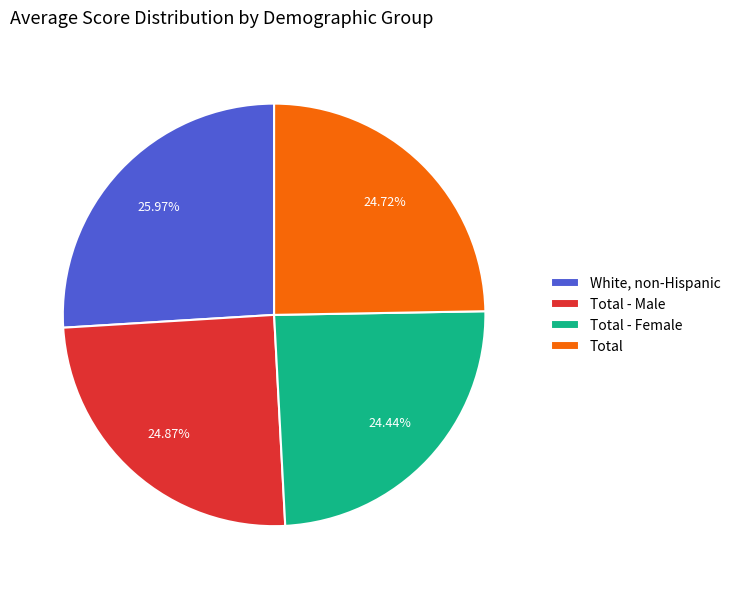

Combined, do White, non-Hispanic and Total account for over 50%?

Yes